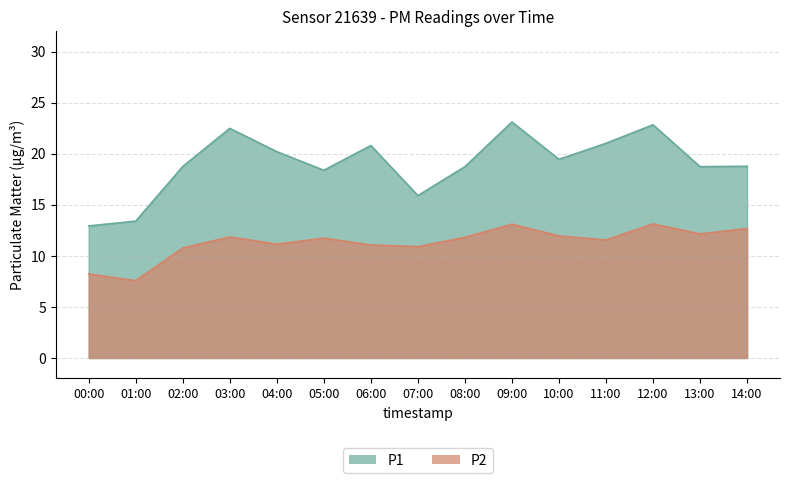

True or false: P2 has more than 1 interior local peaks.

True